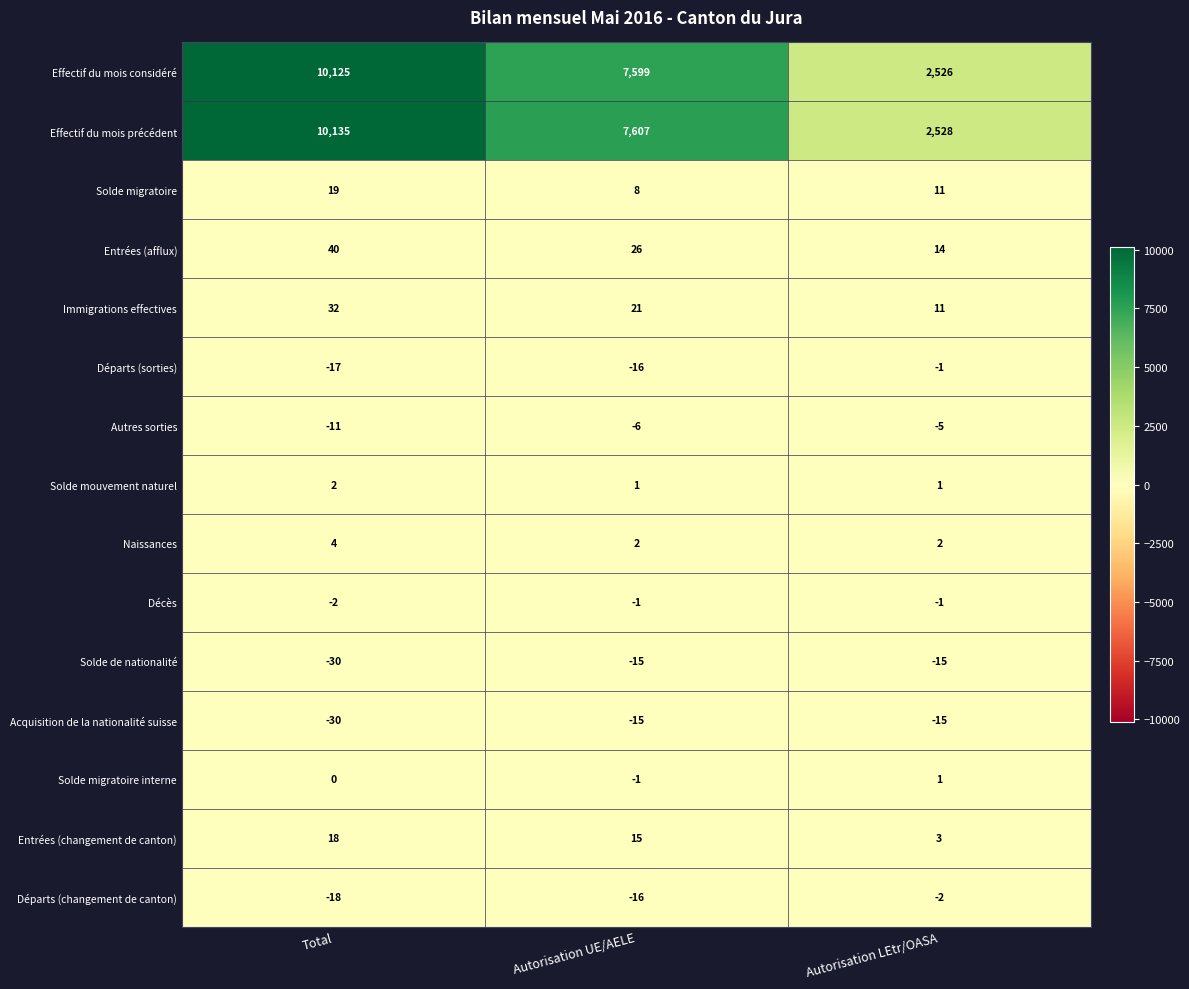

What is the difference between the maximum and minimum values in the Immigrations effectives series?

21